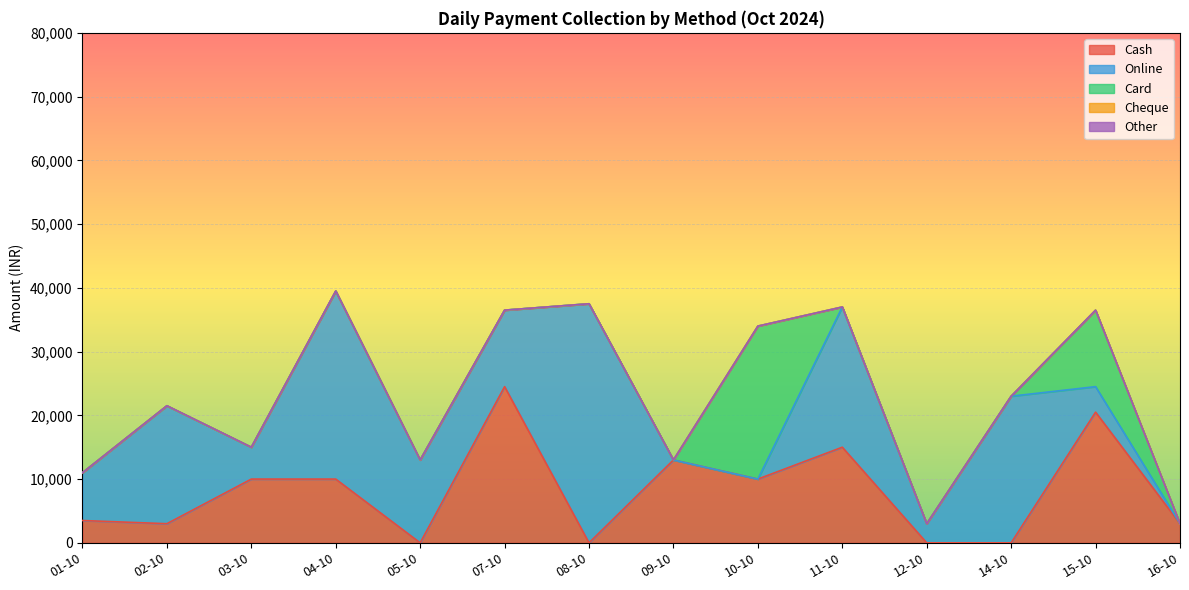

Does the chart display data point markers on the line(s)?

No